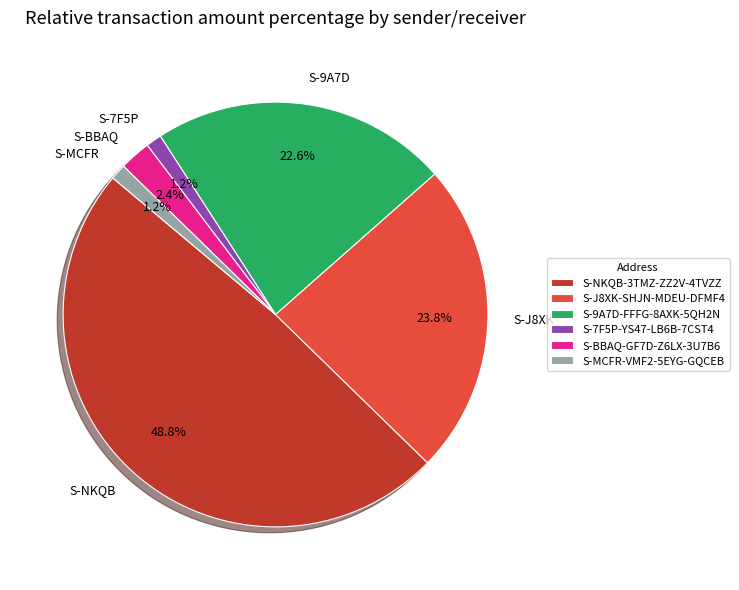

Is S-MCFR-VMF2-5EYG-GQCEB the majority of the pie?

No